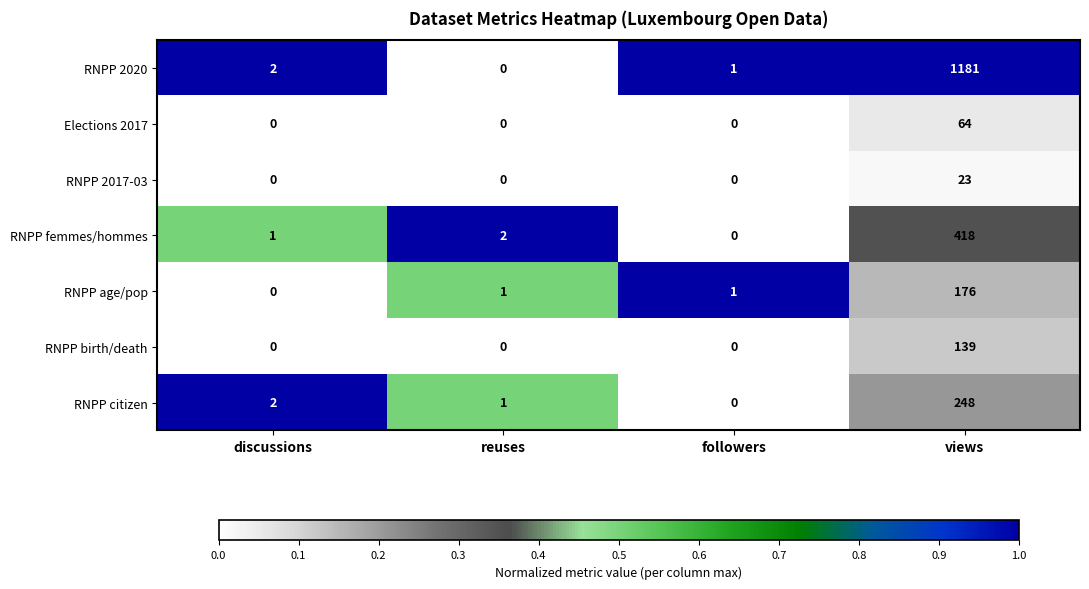

Between followers and views, which series saw the biggest shift?

RNPP 2020